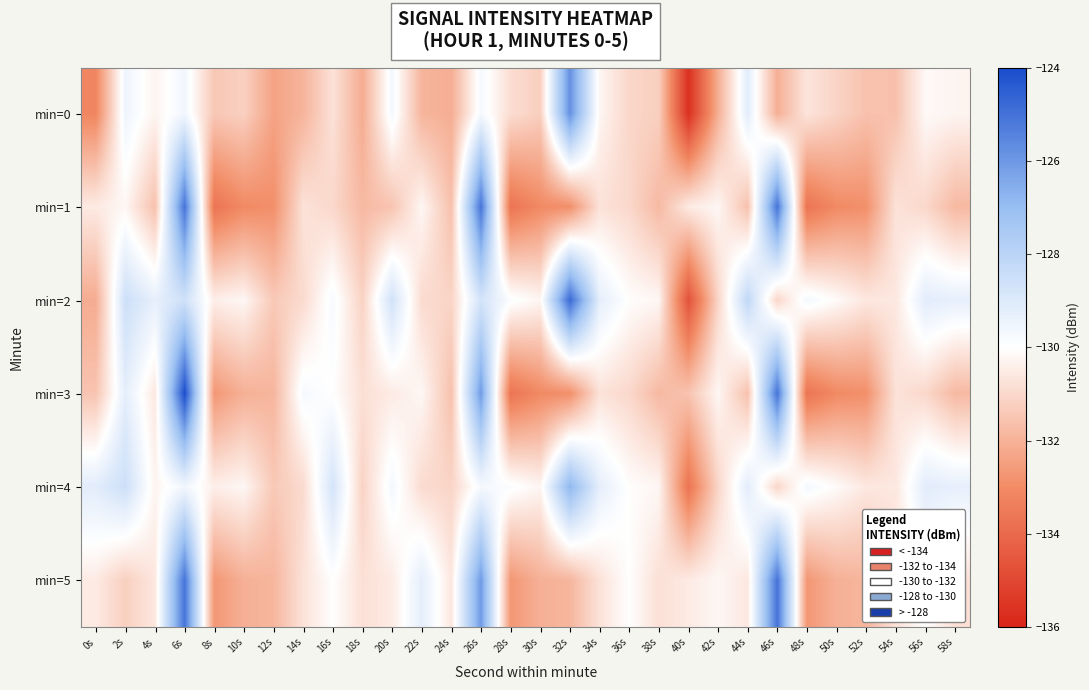

How many data points does each series have?

30